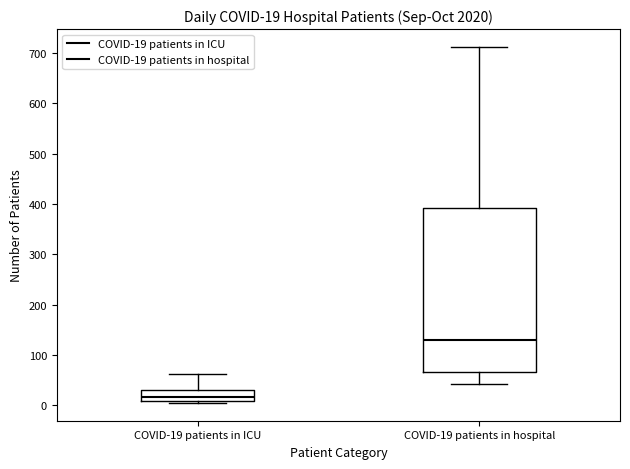

Which box's median line is the lowest?

COVID-19 patients in ICU